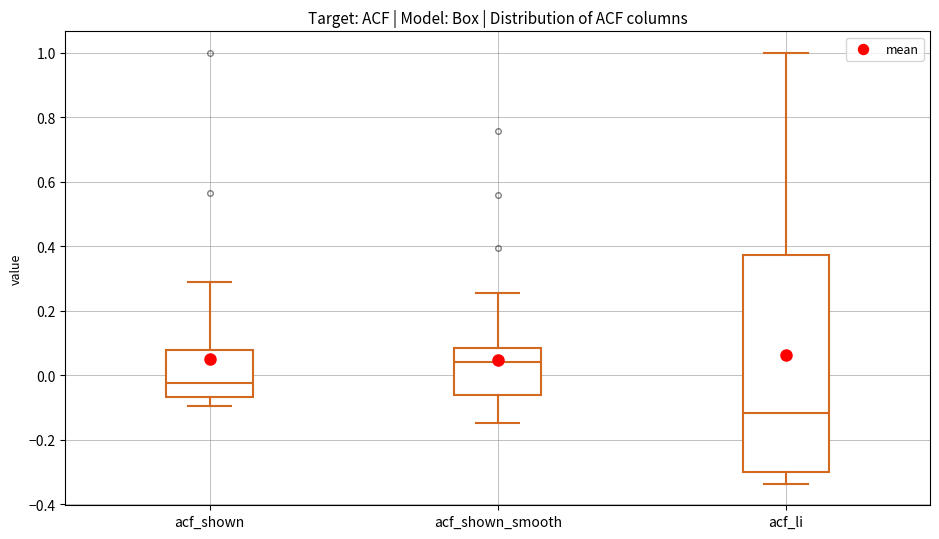

Which box's median line is the highest?

acf_shown_smooth